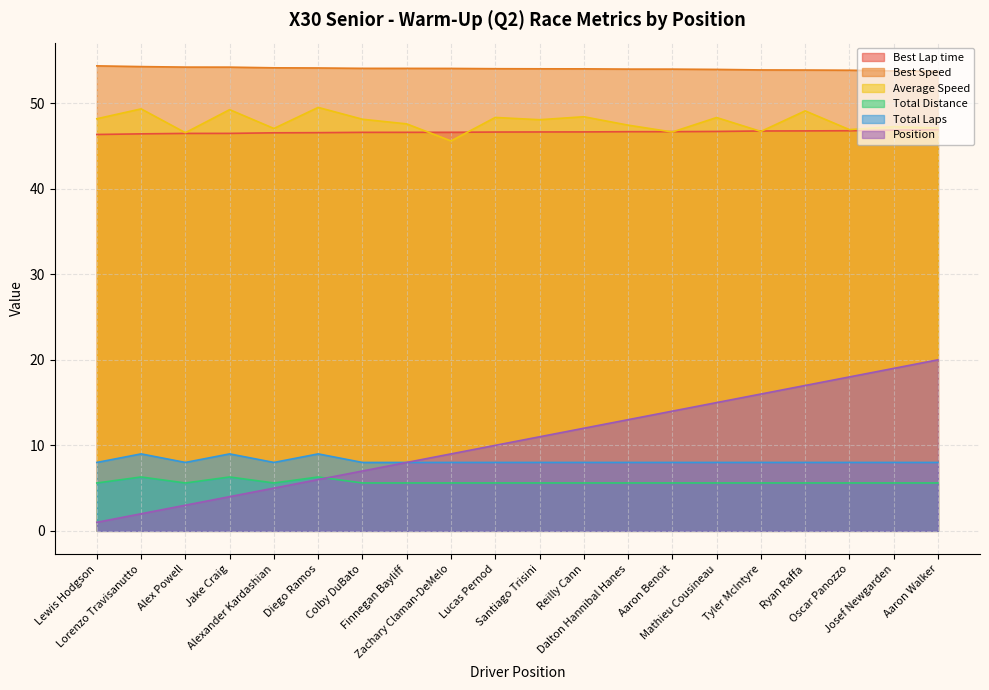

Reading left to right, transcribe all the data shown in this chart.

Best Lap time: Lewis Hodgson=46.3	Lorenzo Travisanutto=46.4	Alex Powell=46.5	Jake Craig=46.5	Alexander Kardashian=46.5	Diego Ramos=46.6	Colby DuBato=46.6	Finnegan Bayliff=46.6	Zachary Claman-DeMelo=46.6	Lucas Pernod=46.6	Santiago Trisini=46.6	Reilly Cann=46.6	Dalton Hannibal Hanes=46.7	Aaron Benoit=46.7	Mathieu Cousineau=46.7	Tyler McIntyre=46.8	Ryan Raffa=46.8	Oscar Panozzo=46.8	Josef Newgarden=46.9	Aaron Walker=46.9
Best Speed: Lewis Hodgson=54.4	Lorenzo Travisanutto=54.3	Alex Powell=54.2	Jake Craig=54.2	Alexander Kardashian=54.1	Diego Ramos=54.1	Colby DuBato=54.1	Finnegan Bayliff=54.1	Zachary Claman-DeMelo=54.1	Lucas Pernod=54.0	Santiago Trisini=54.0	Reilly Cann=54.0	Dalton Hannibal Hanes=54.0	Aaron Benoit=54.0	Mathieu Cousineau=54.0	Tyler McIntyre=53.9	Ryan Raffa=53.9	Oscar Panozzo=53.9	Josef Newgarden=53.8	Aaron Walker=53.7
Average Speed: Lewis Hodgson=48.2	Lorenzo Travisanutto=49.3	Alex Powell=46.6	Jake Craig=49.3	Alexander Kardashian=47.1	Diego Ramos=49.5	Colby DuBato=48.1	Finnegan Bayliff=47.6	Zachary Claman-DeMelo=45.6	Lucas Pernod=48.3	Santiago Trisini=48.1	Reilly Cann=48.4	Dalton Hannibal Hanes=47.4	Aaron Benoit=46.6	Mathieu Cousineau=48.3	Tyler McIntyre=46.7	Ryan Raffa=49.1	Oscar Panozzo=46.9	Josef Newgarden=47.3	Aaron Walker=47.1
Total Distance: Lewis Hodgson=8.0	Lorenzo Travisanutto=9.0	Alex Powell=8.0	Jake Craig=9.0	Alexander Kardashian=8.0	Diego Ramos=9.0	Colby DuBato=8.0	Finnegan Bayliff=8.0	Zachary Claman-DeMelo=8.0	Lucas Pernod=8.0	Santiago Trisini=8.0	Reilly Cann=8.0	Dalton Hannibal Hanes=8.0	Aaron Benoit=8.0	Mathieu Cousineau=8.0	Tyler McIntyre=8.0	Ryan Raffa=8.0	Oscar Panozzo=8.0	Josef Newgarden=8.0	Aaron Walker=8.0
Total Laps: Lewis Hodgson=5.6	Lorenzo Travisanutto=6.3	Alex Powell=5.6	Jake Craig=6.3	Alexander Kardashian=5.6	Diego Ramos=6.3	Colby DuBato=5.6	Finnegan Bayliff=5.6	Zachary Claman-DeMelo=5.6	Lucas Pernod=5.6	Santiago Trisini=5.6	Reilly Cann=5.6	Dalton Hannibal Hanes=5.6	Aaron Benoit=5.6	Mathieu Cousineau=5.6	Tyler McIntyre=5.6	Ryan Raffa=5.6	Oscar Panozzo=5.6	Josef Newgarden=5.6	Aaron Walker=5.6
Position: Lewis Hodgson=1.0	Lorenzo Travisanutto=2.0	Alex Powell=3.0	Jake Craig=4.0	Alexander Kardashian=5.0	Diego Ramos=6.0	Colby DuBato=7.0	Finnegan Bayliff=8.0	Zachary Claman-DeMelo=9.0	Lucas Pernod=10.0	Santiago Trisini=11.0	Reilly Cann=12.0	Dalton Hannibal Hanes=13.0	Aaron Benoit=14.0	Mathieu Cousineau=15.0	Tyler McIntyre=16.0	Ryan Raffa=17.0	Oscar Panozzo=18.0	Josef Newgarden=19.0	Aaron Walker=20.0